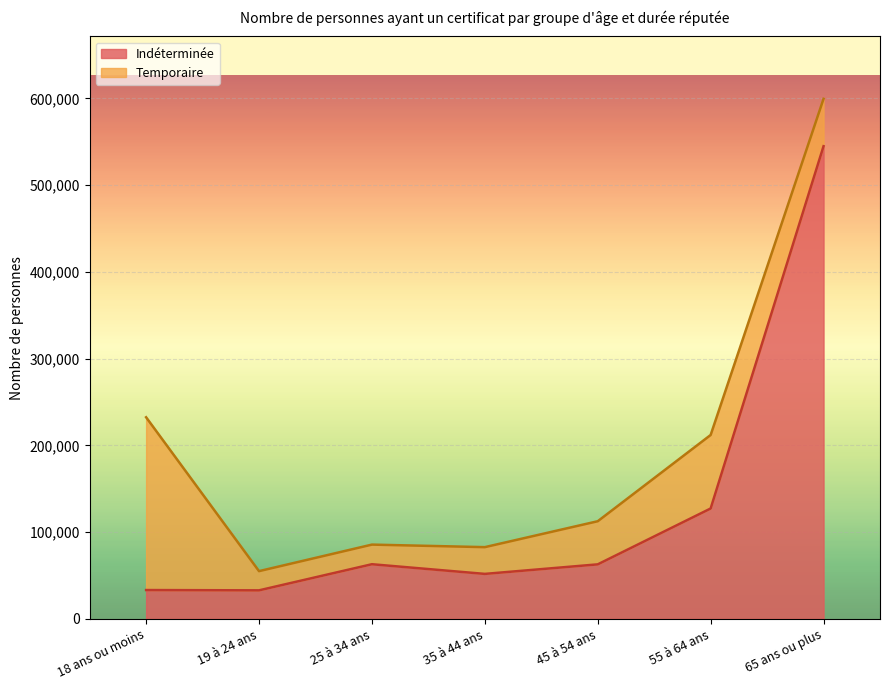

What is the sum of all values?

916080